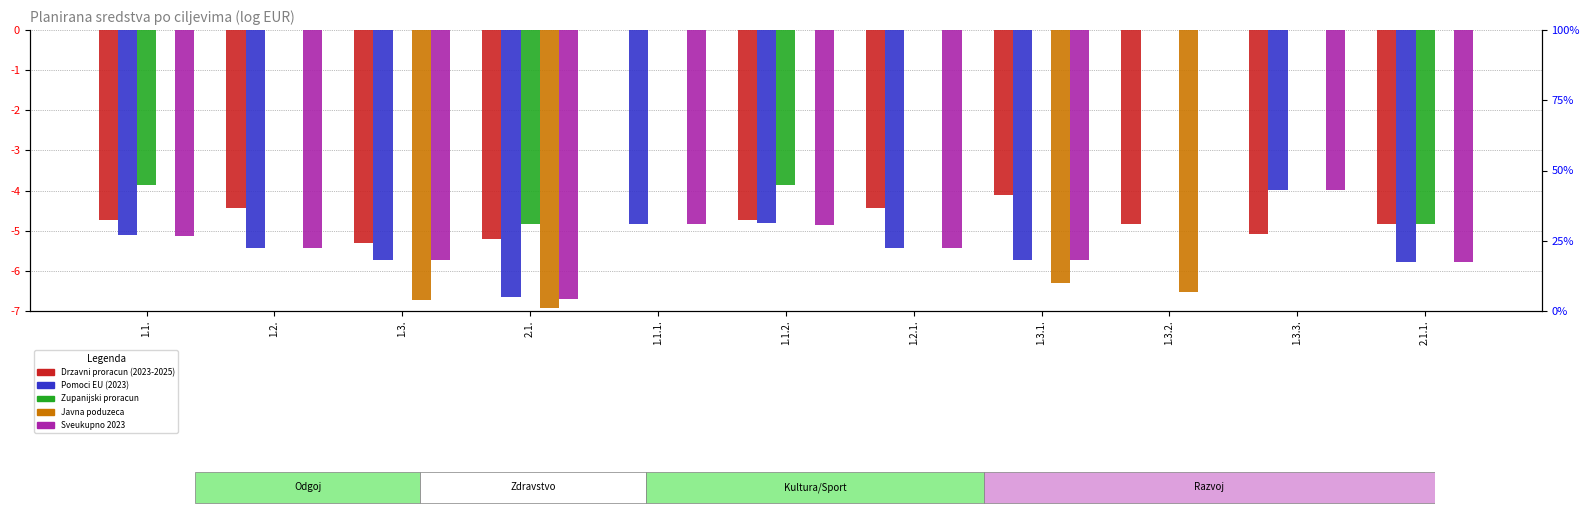

Rank the categories by Sveukupno 2023 value from highest to lowest.

1.3.2., 1.3.3., 1.1.1., 1.1.2., 1.1., 1.2., 1.2.1., 1.3.1., 1.3., 2.1.1., 2.1.